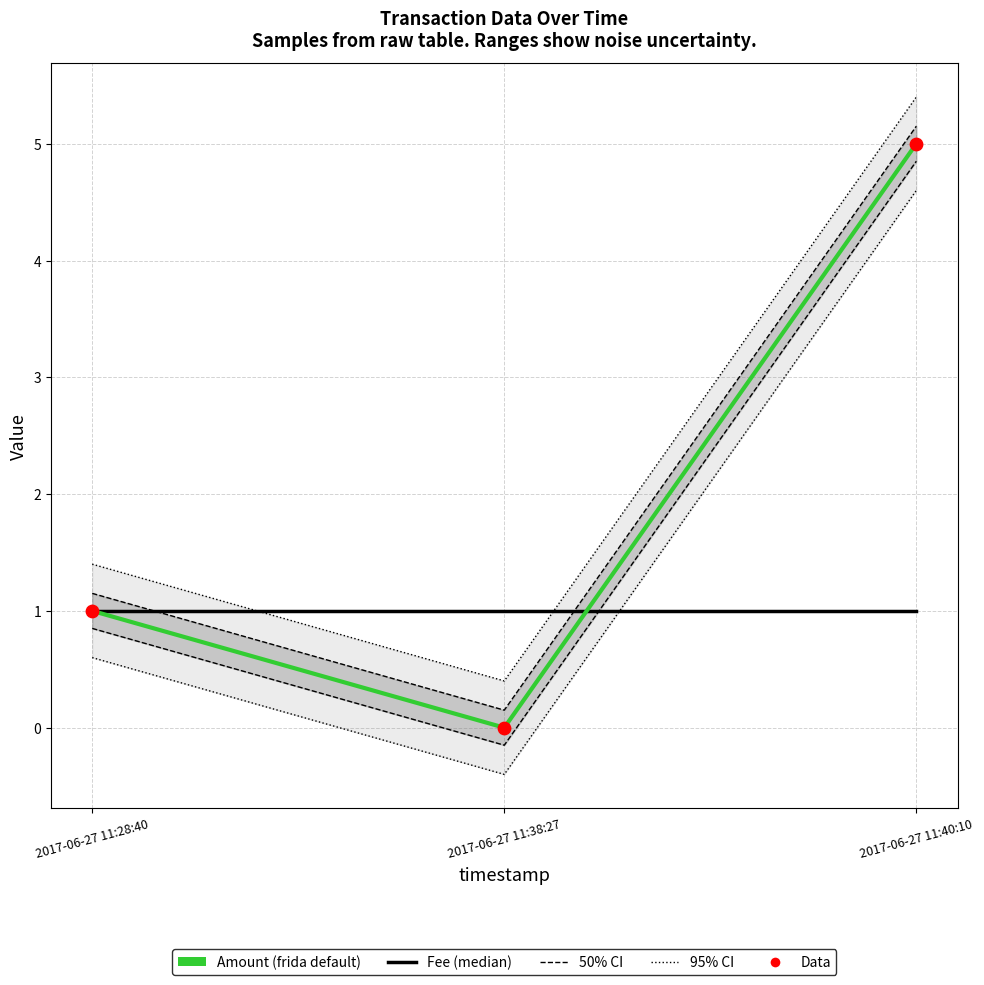

What are all the series names shown in the legend?

Amount (frida default), Fee (median), Data